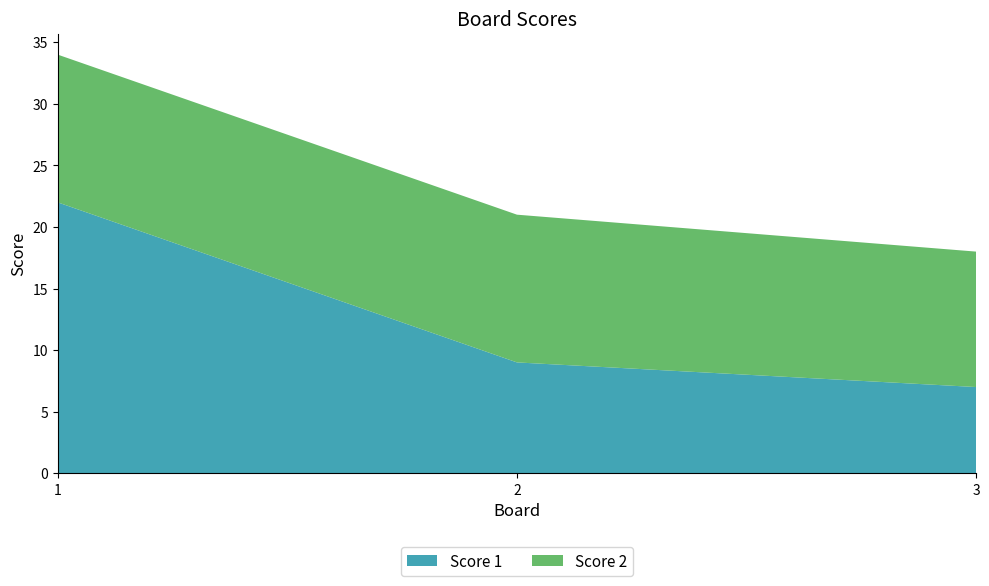

Reading left to right, list all the values displayed in this chart.

Score 1: 1=22	2=9	3=7
Score 2: 1=12	2=12	3=11